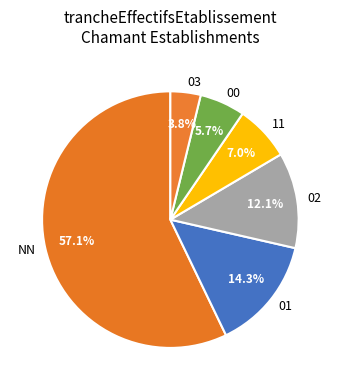

Combined, what portion of the pie is 11 and 00?

12.7%